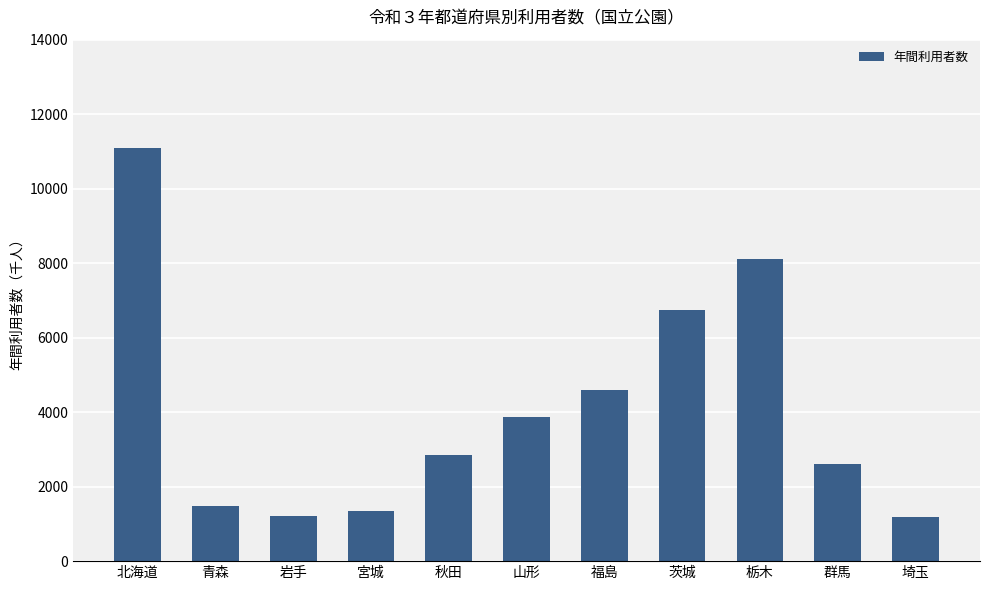

What is the label of the 3rd bar from the left?

岩手